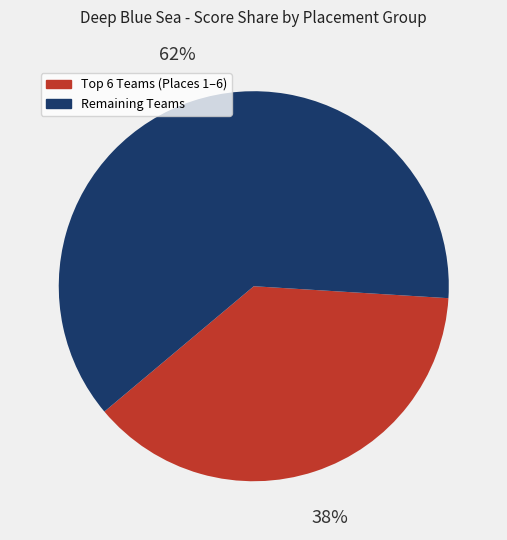

To the nearest percent, what is the average slice percentage?

50%